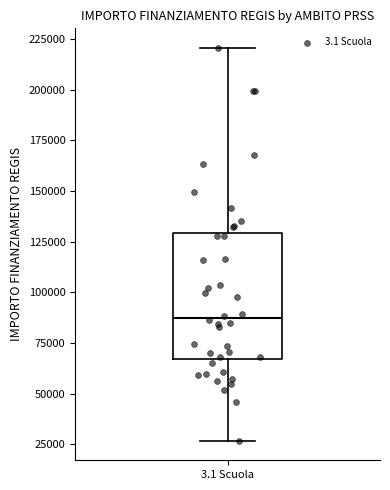

Transcribe this box plot: give where the median line is, the range the box spans, and where the two whiskers end, as read against the y-axis. The values are not printed on the chart, so give them approximately, as read against the axis.

median 85000, box 65000 to 130000, whiskers 25000 to 220000